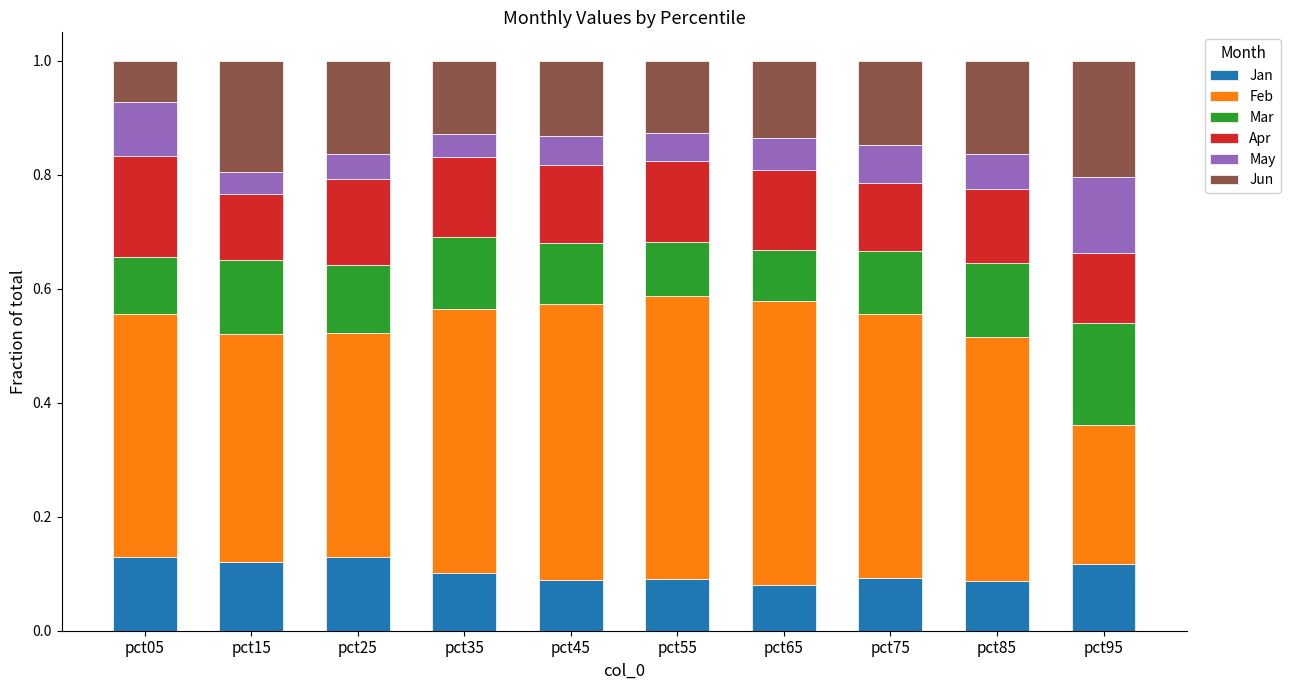

What are all the series names shown in the legend?

Jan, Feb, Mar, Apr, May, Jun